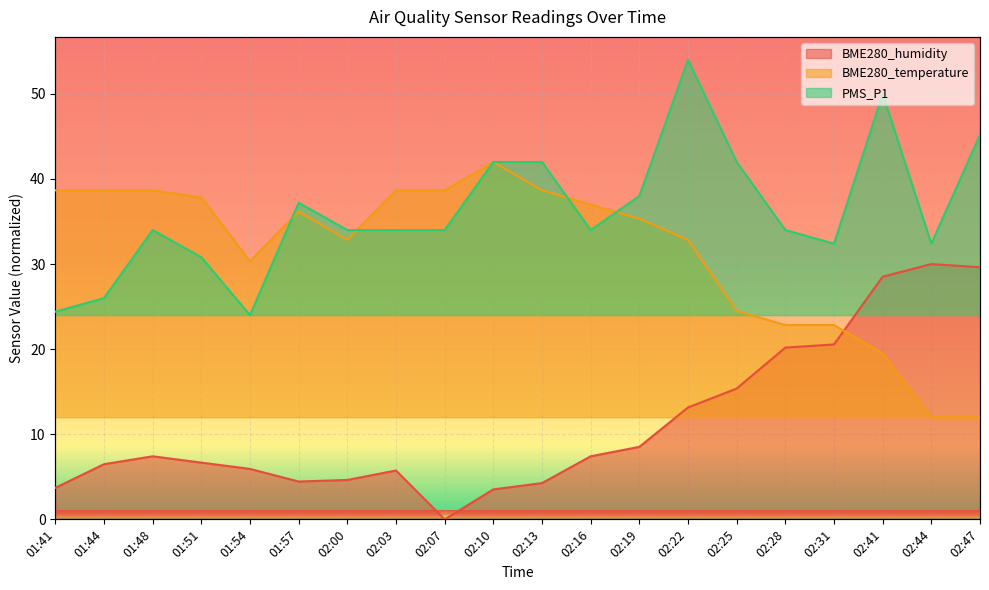

What position from the right is 02:13?

10